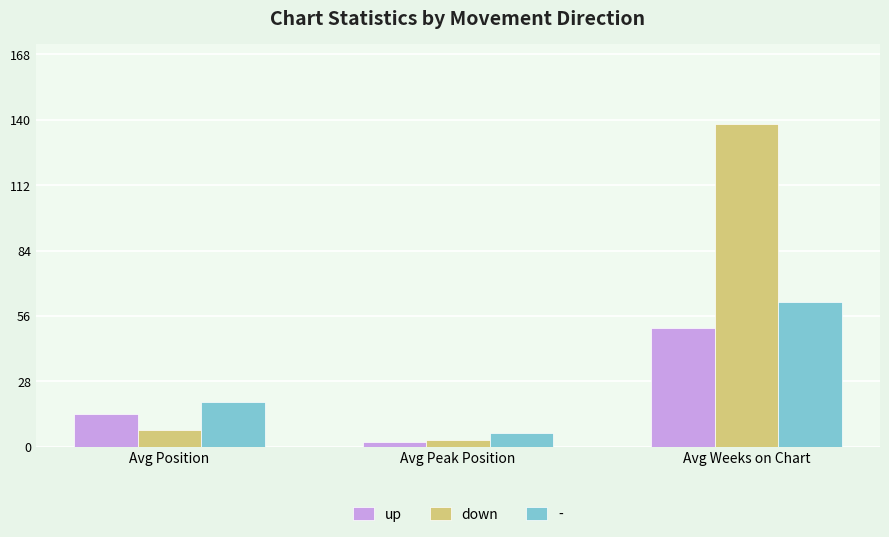

Which series has the largest total across all categories?

down